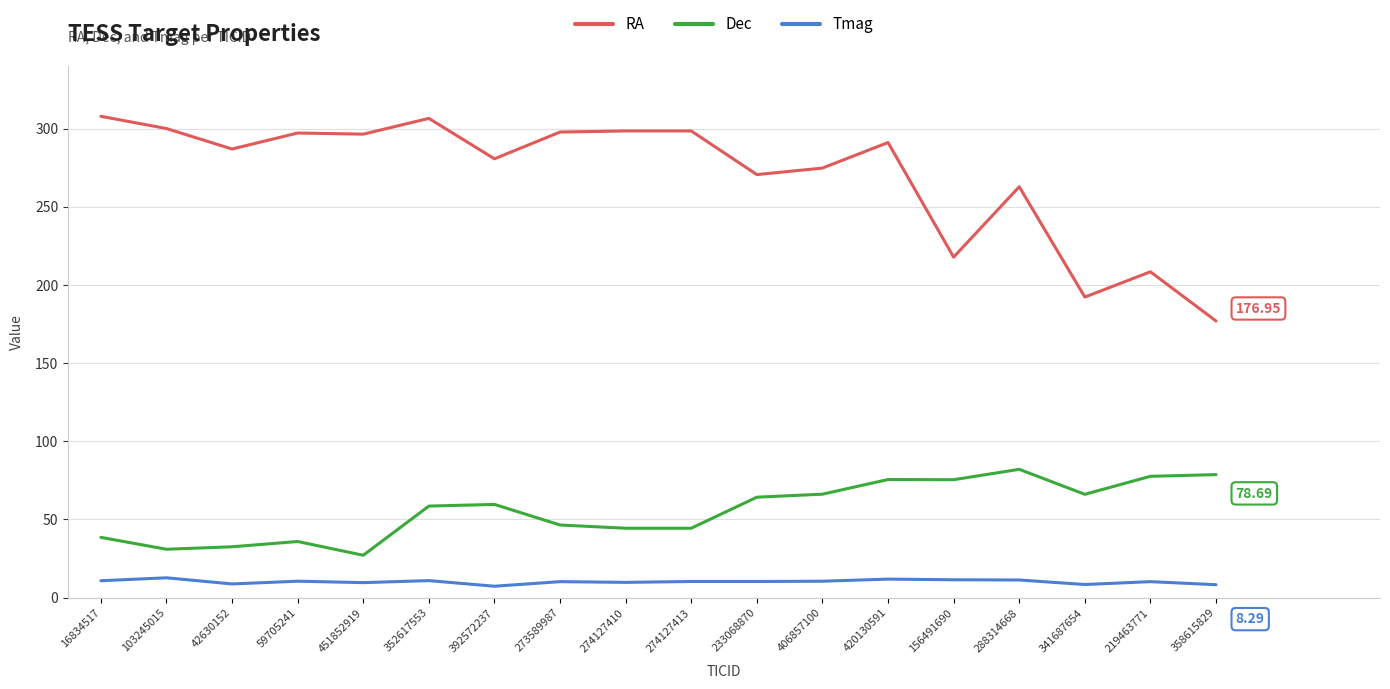

Read the Dec value at 156491690.

75.4